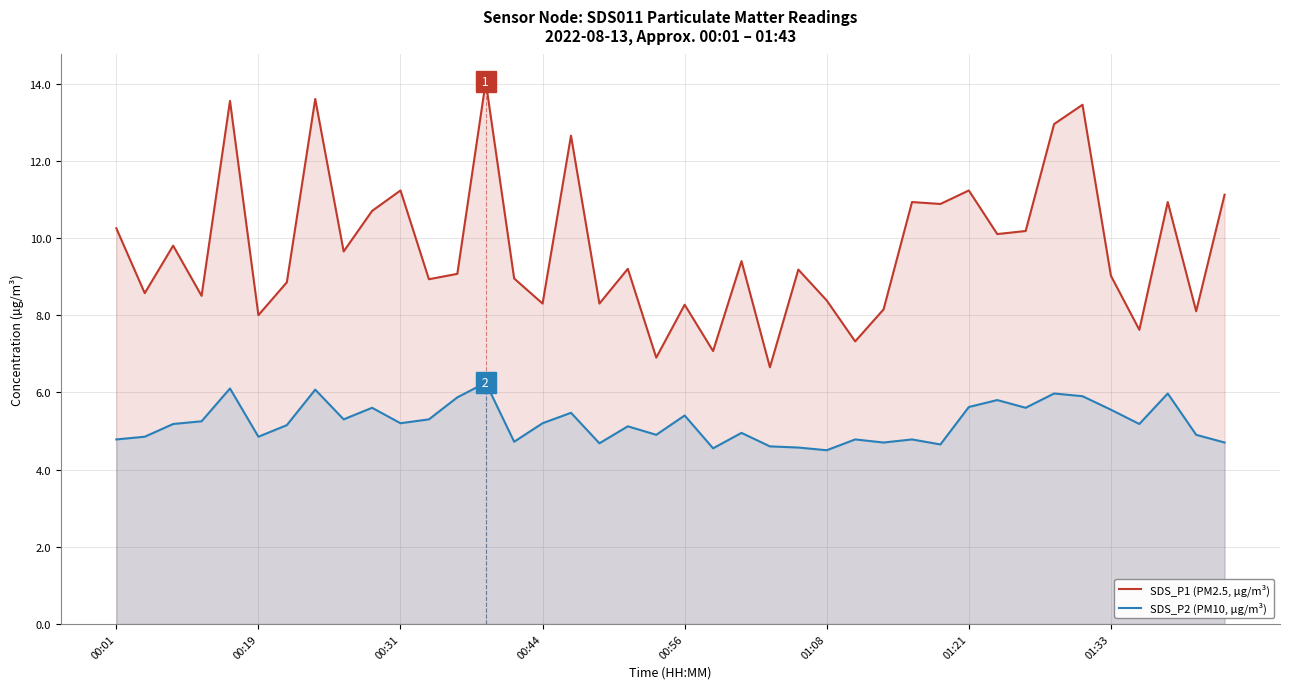

Does the chart display data point markers on the line(s)?

No